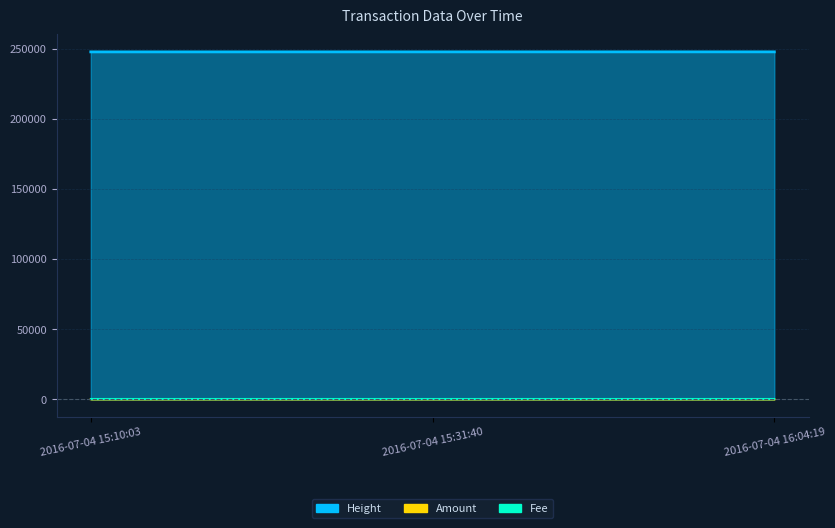

Is the value of Height at 2016-07-04 15:31:40 greater than the value of Amount at 2016-07-04 15:31:40?

Yes